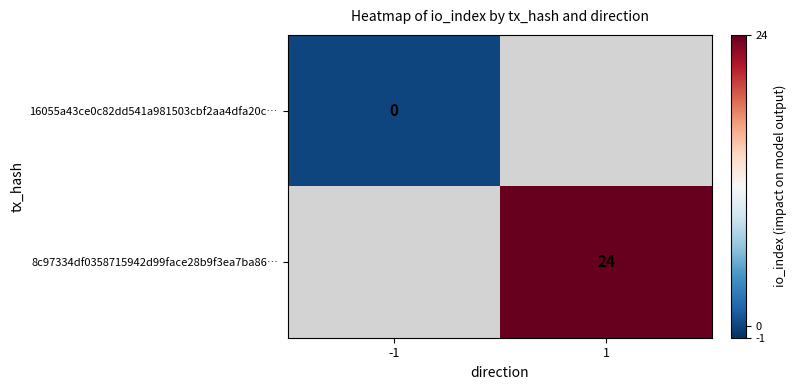

True or false: 8c97334df0358715942d99face28b9f3ea7ba86… has a value of 33 at 1.

False